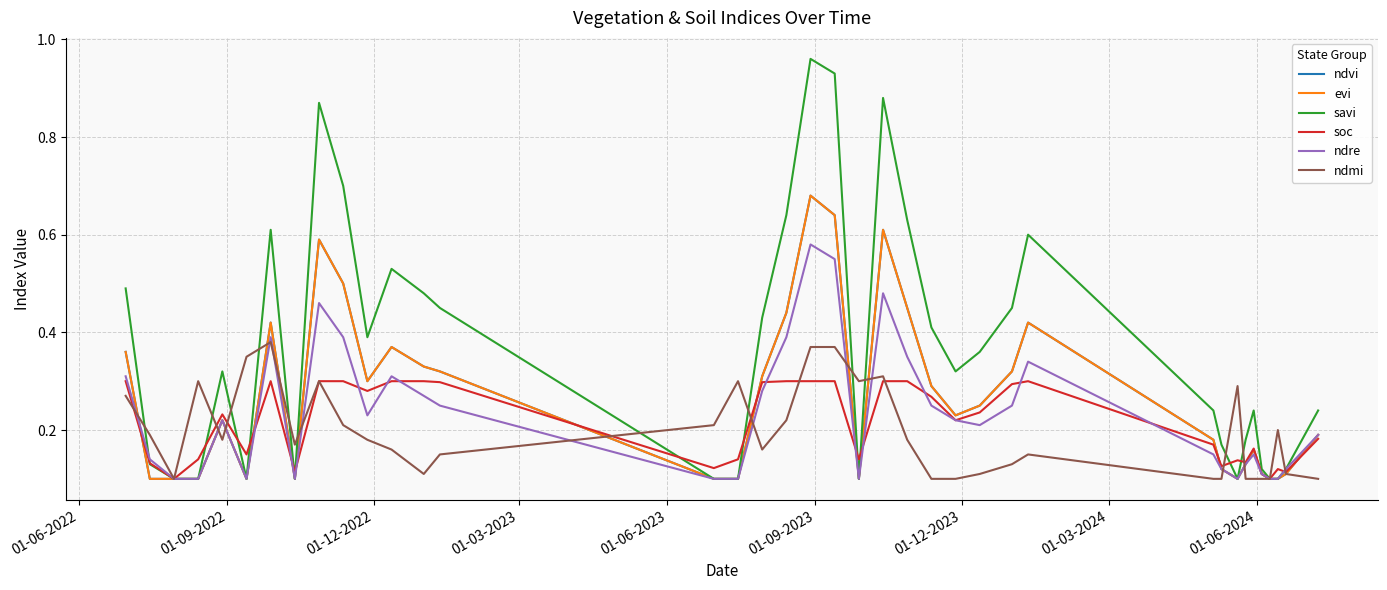

Does the chart have visible grid lines?

Yes